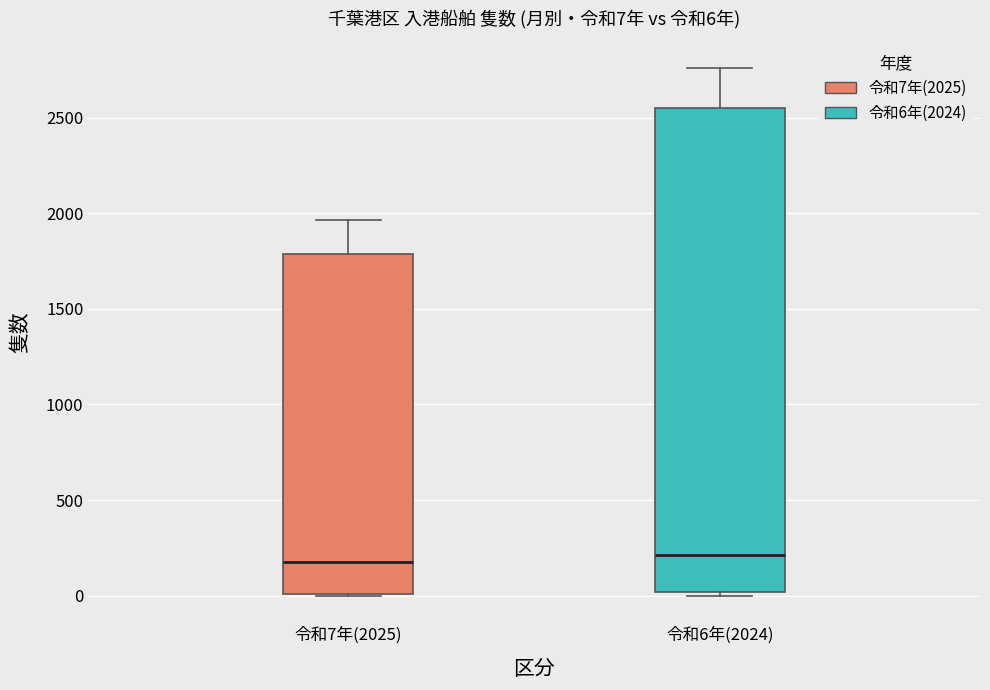

Comparing the boxes themselves (not the whiskers), which one is the tallest?

令和6年(2024)